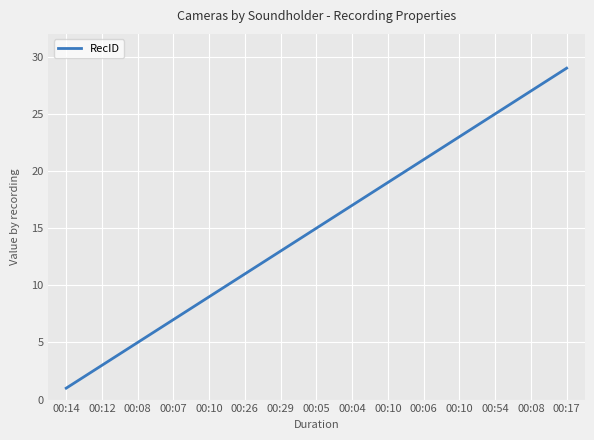

Count the number of data series in this chart.

1